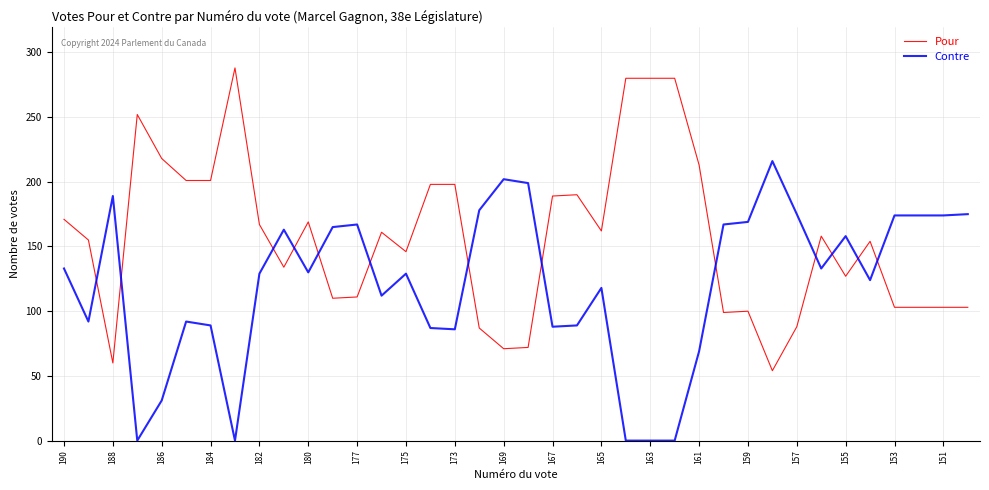

List the series in order of their overall mean, highest first.

Pour, Contre